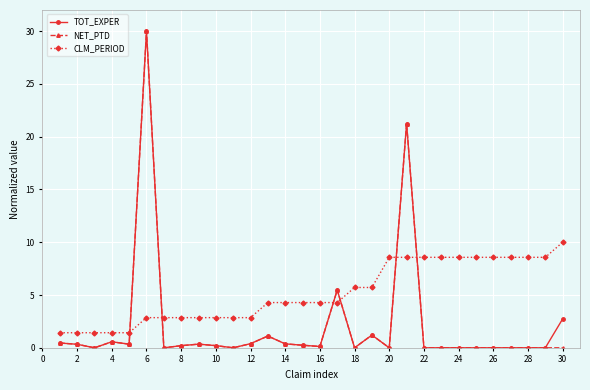

How many categories are shown in the chart?

30